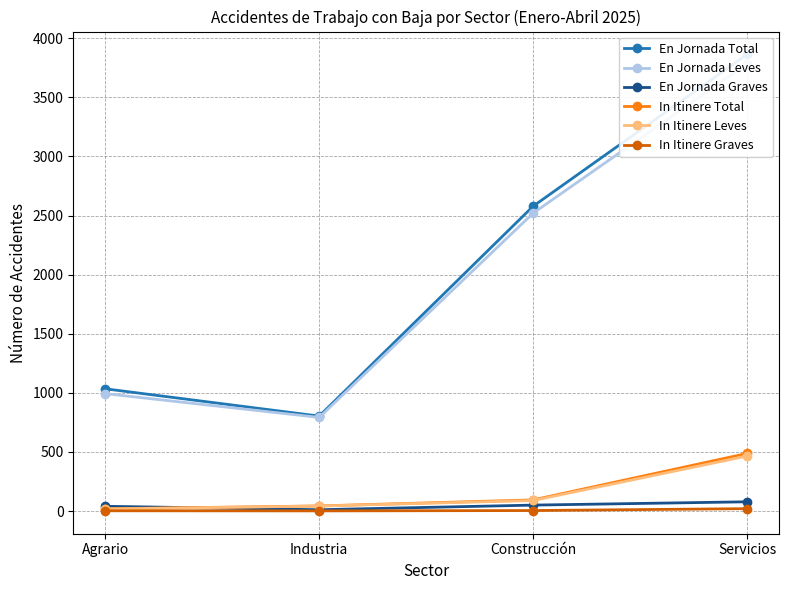

What is the difference between the maximum and second lowest values in the In Itinere Leves series?

423